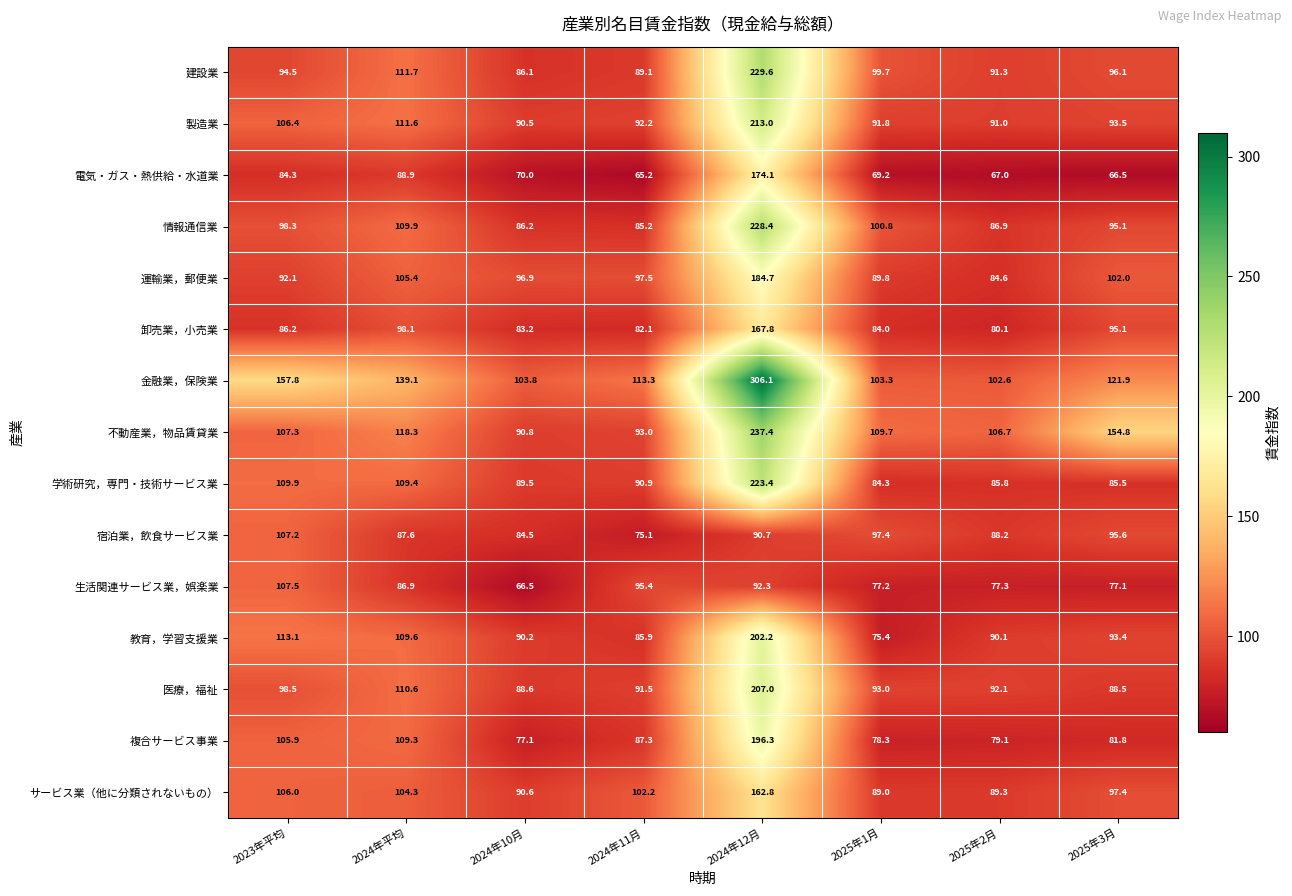

What is the sum of all サービス業（他に分類されないもの） values?

841.6